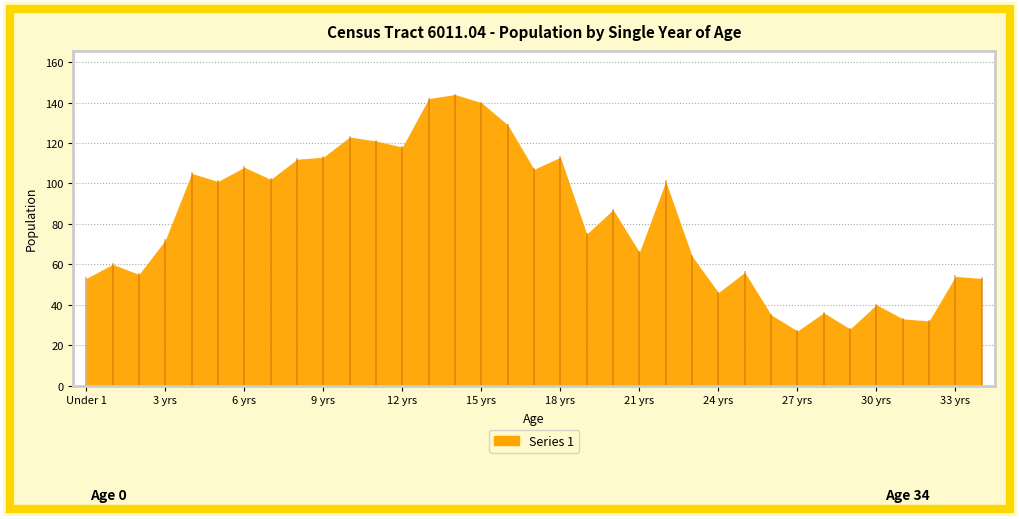

How many interior local valleys (lower than both neighbors) does the data have?

11